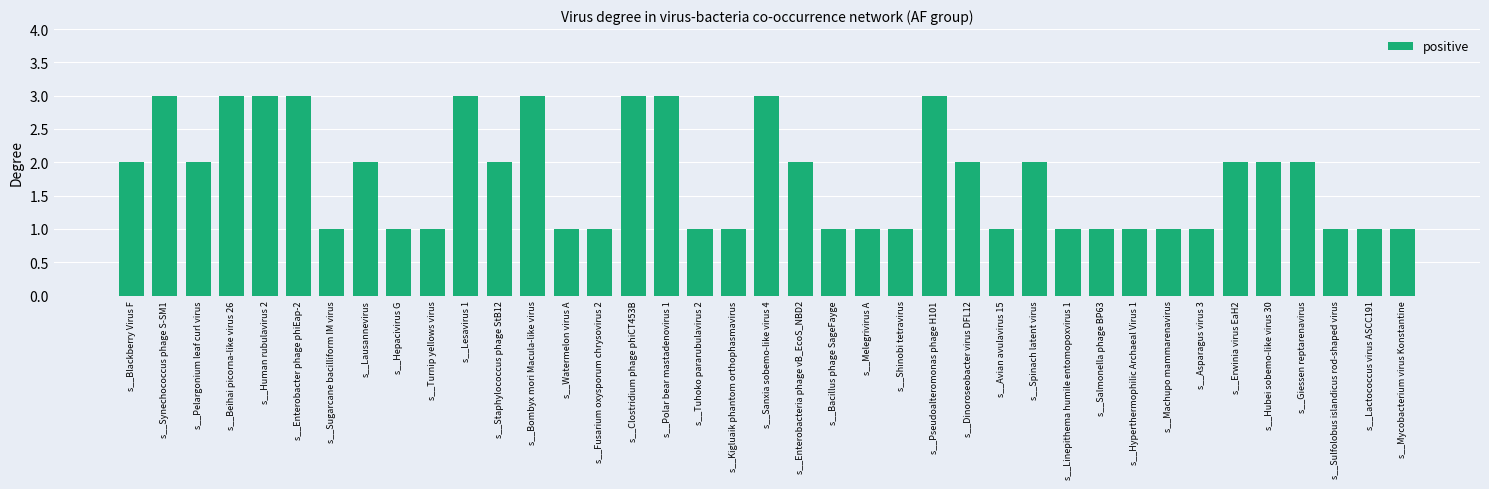

What is the value of the 9th bar from the left?

1